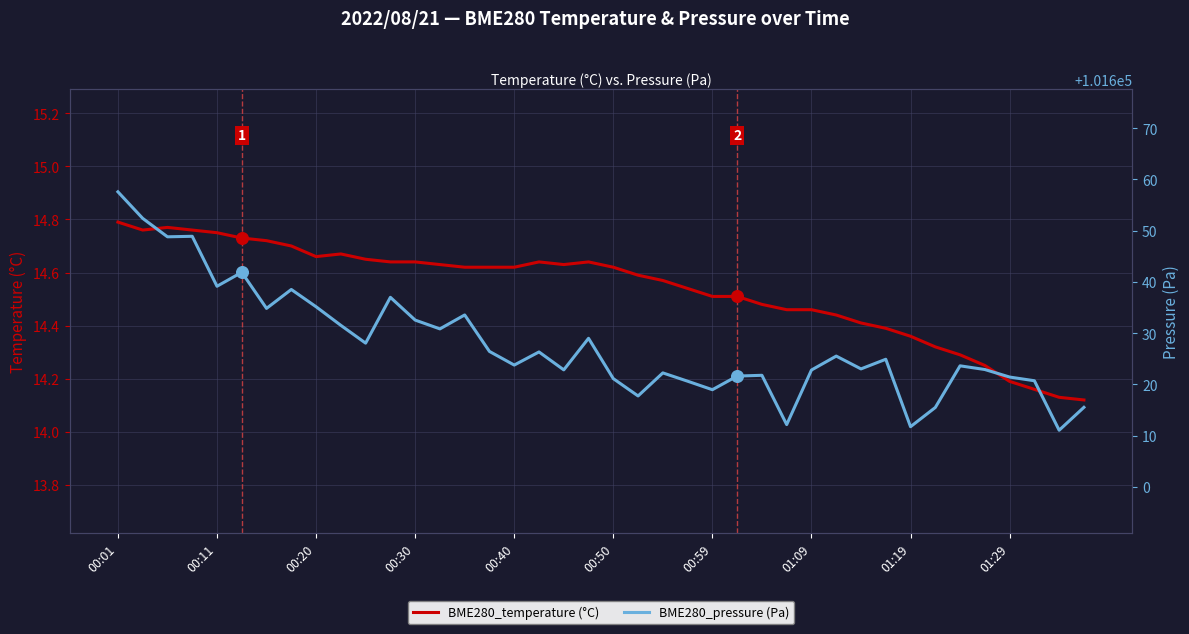

Which series contains the lowest Y value?

BME280_temperature (°C)